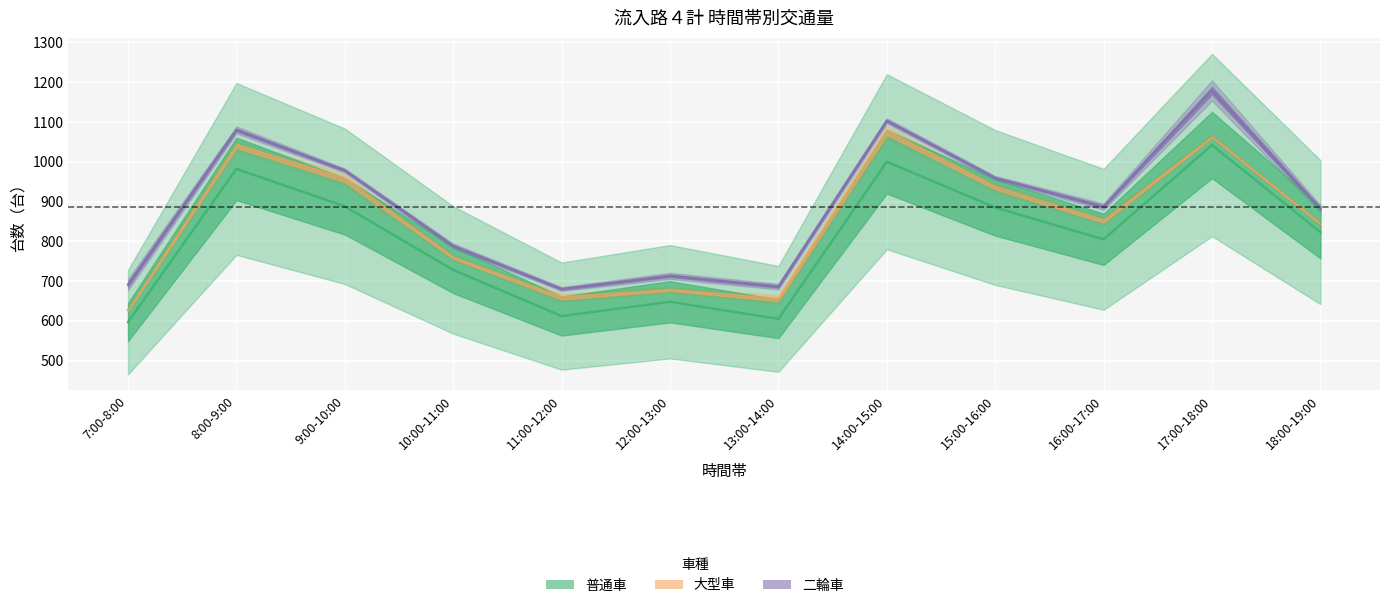

How many data points in 普通車 are above 823?

5